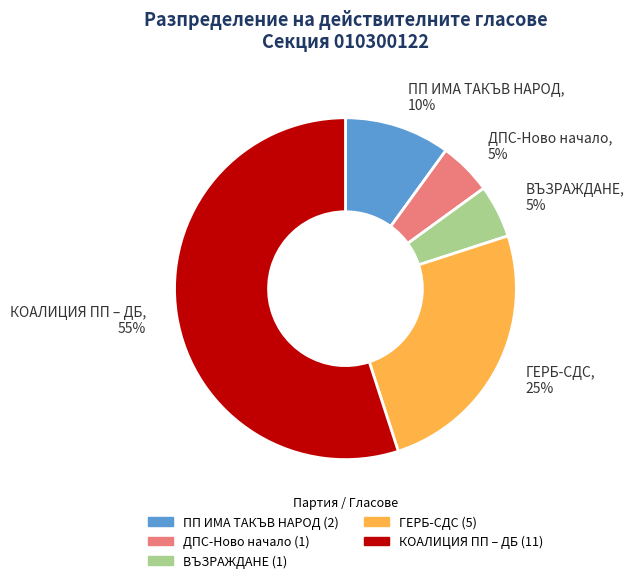

Is ПП ИМА ТАКЪВ НАРОД the majority of the pie?

No